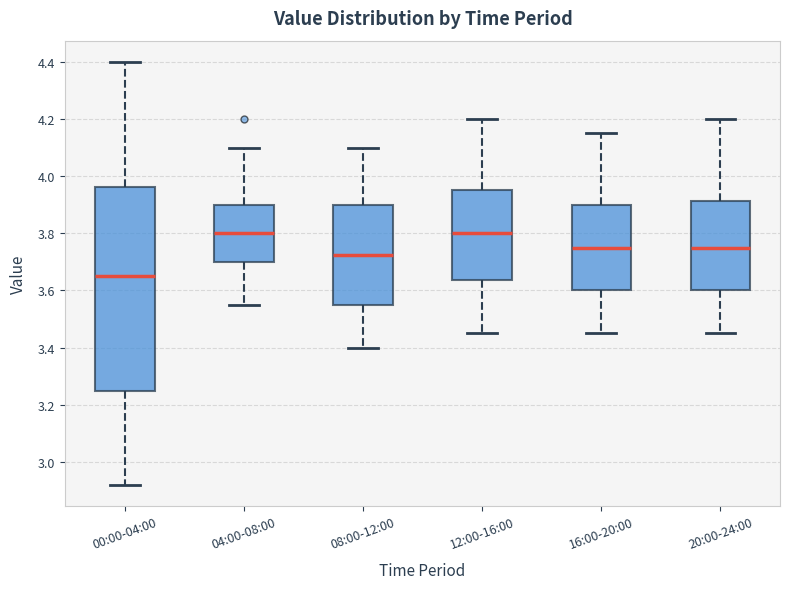

Reading left to right, read every box against the y-axis: the position of its median line, the range the box covers, and the ends of its whiskers. The values are not printed on the chart, so give them approximately, as read against the axis.

00:00-04:00: median 3.66, box 3.26 to 3.96, whiskers 2.92 to 4.40
04:00-08:00: median 3.80, box 3.70 to 3.90, whiskers 3.56 to 4.10
08:00-12:00: median 3.72, box 3.56 to 3.90, whiskers 3.40 to 4.10
12:00-16:00: median 3.80, box 3.64 to 3.96, whiskers 3.46 to 4.20
16:00-20:00: median 3.76, box 3.60 to 3.90, whiskers 3.46 to 4.16
20:00-24:00: median 3.76, box 3.60 to 3.92, whiskers 3.46 to 4.20